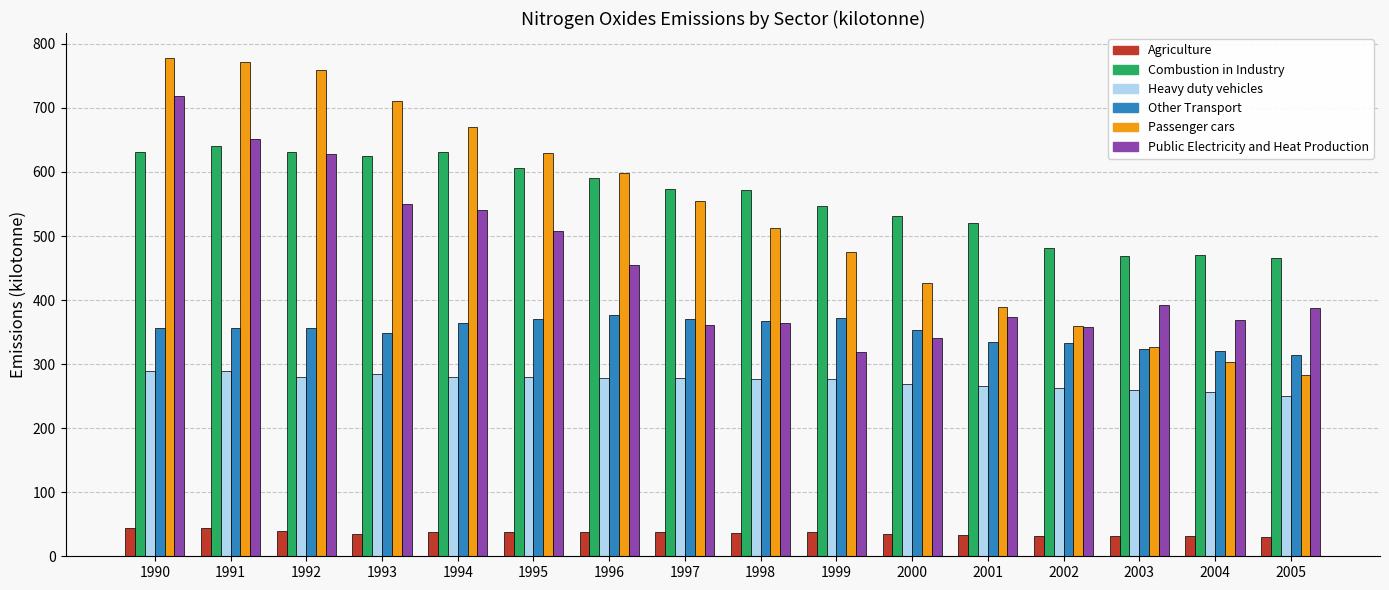

Is the value of Heavy duty vehicles at 1993 greater than the value of Combustion in Industry at 2002?

No